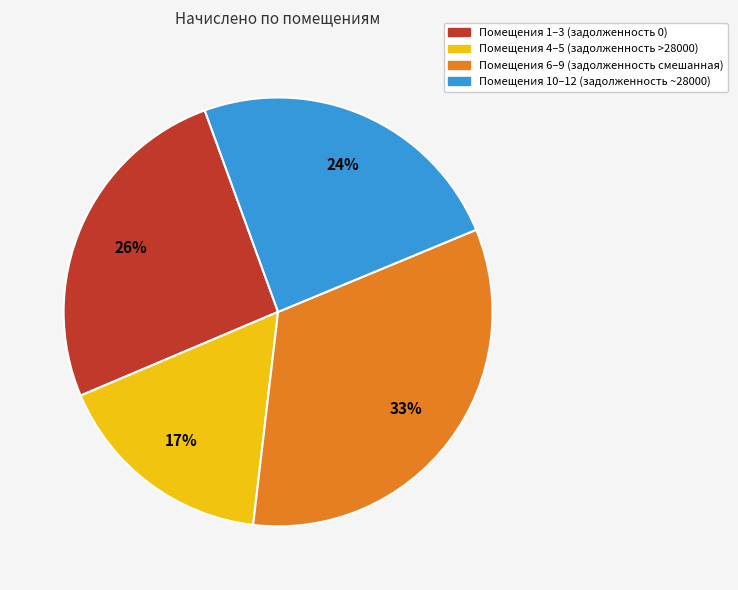

To the nearest percent, what is the average slice percentage?

25%